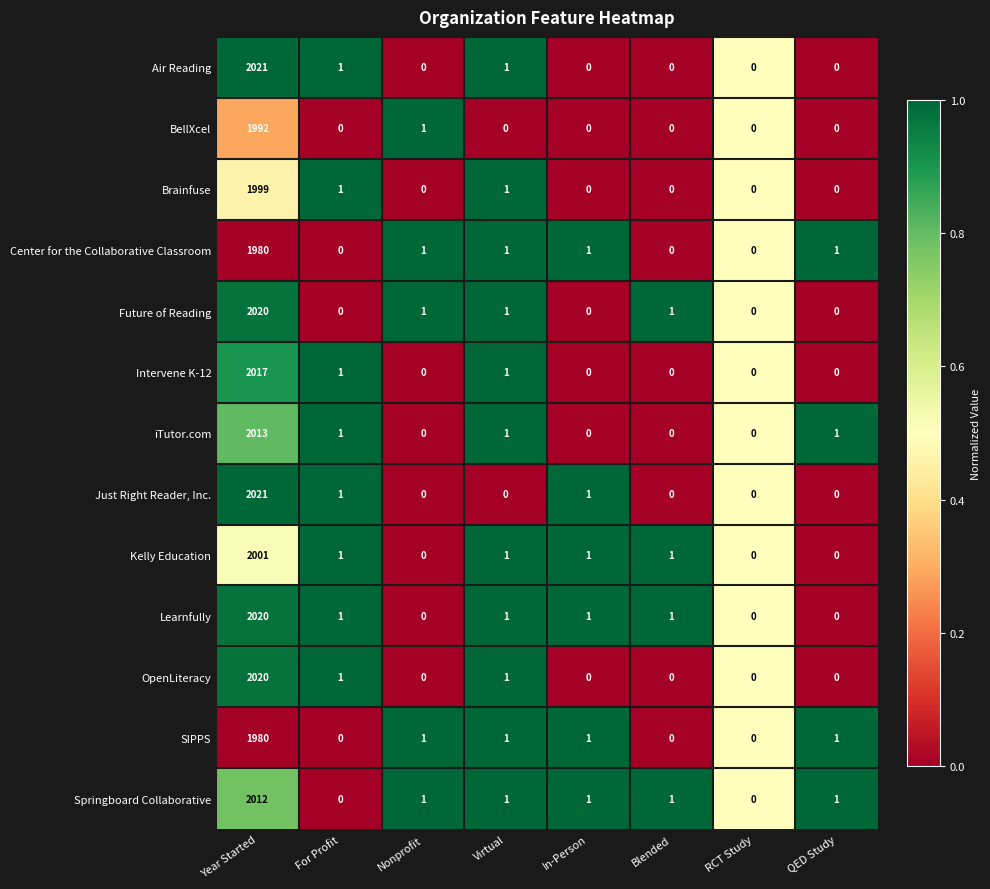

What is the difference between the maximum and minimum values in the iTutor.com series?

2013